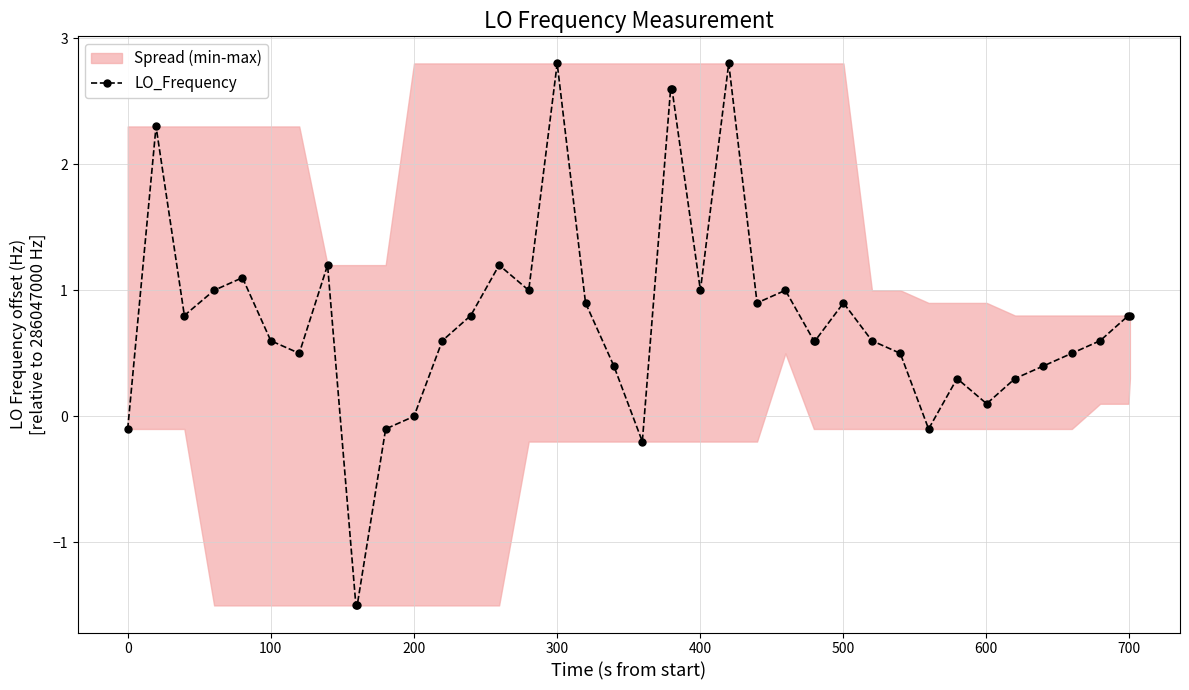

Reading left to right, extract all data points from this chart.

-0.1	2.3	0.8	1.0	1.1	0.6	0.5	1.2	-1.5	-1.5	-0.1	0.0	0.6	0.8	1.2	1.0	2.8	0.9	0.4	-0.2	2.6	2.6	1.0	2.8	0.9	1.0	0.6	0.6	0.9	0.6	0.5	-0.1	0.3	0.1	0.3	0.4	0.5	0.6	0.8	0.8